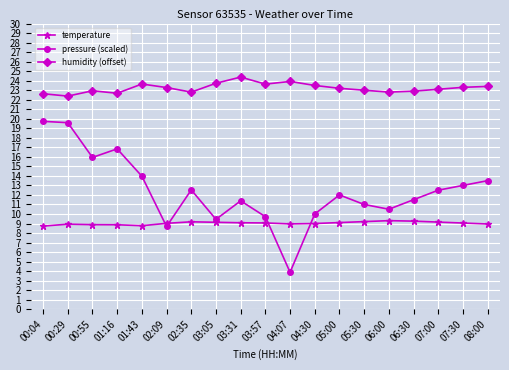

How many lines are shown in the chart?

3